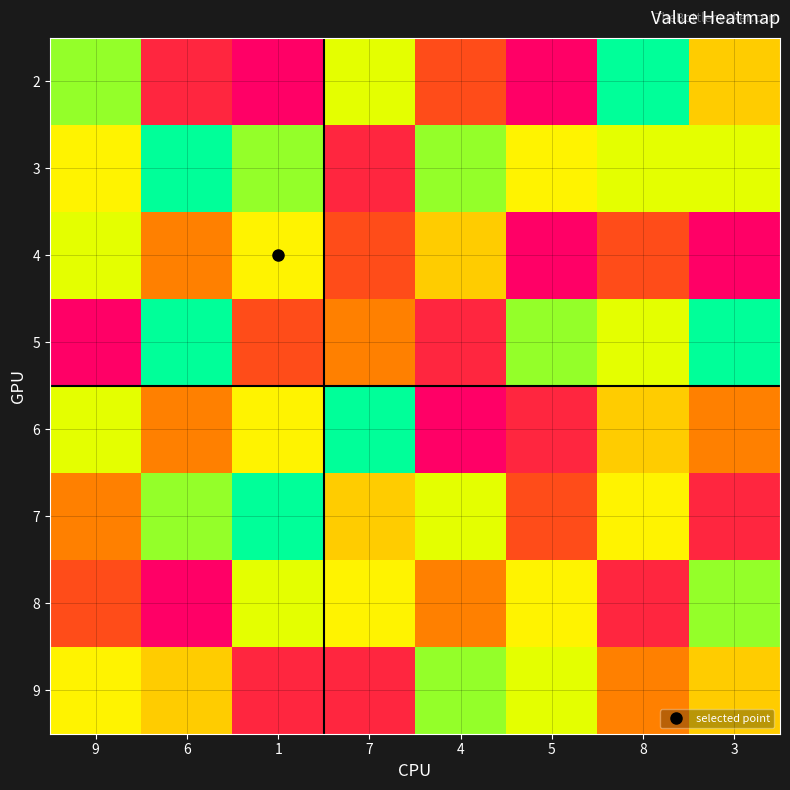

Which category has the lowest value across all series?

1